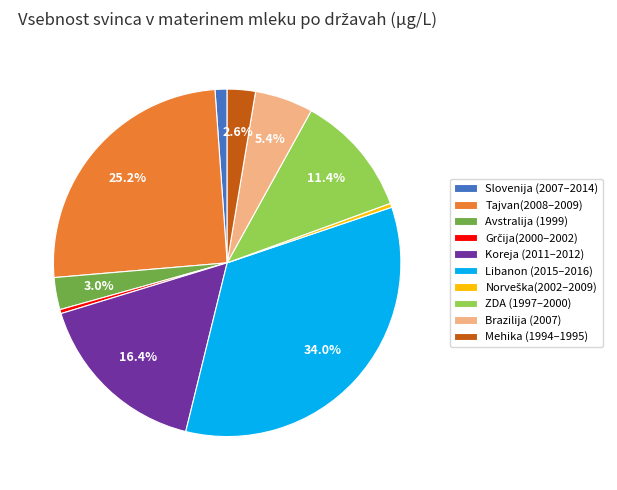

Do Mehika (1994–1995) and ZDA (1997–2000) together represent more than half of the pie?

No